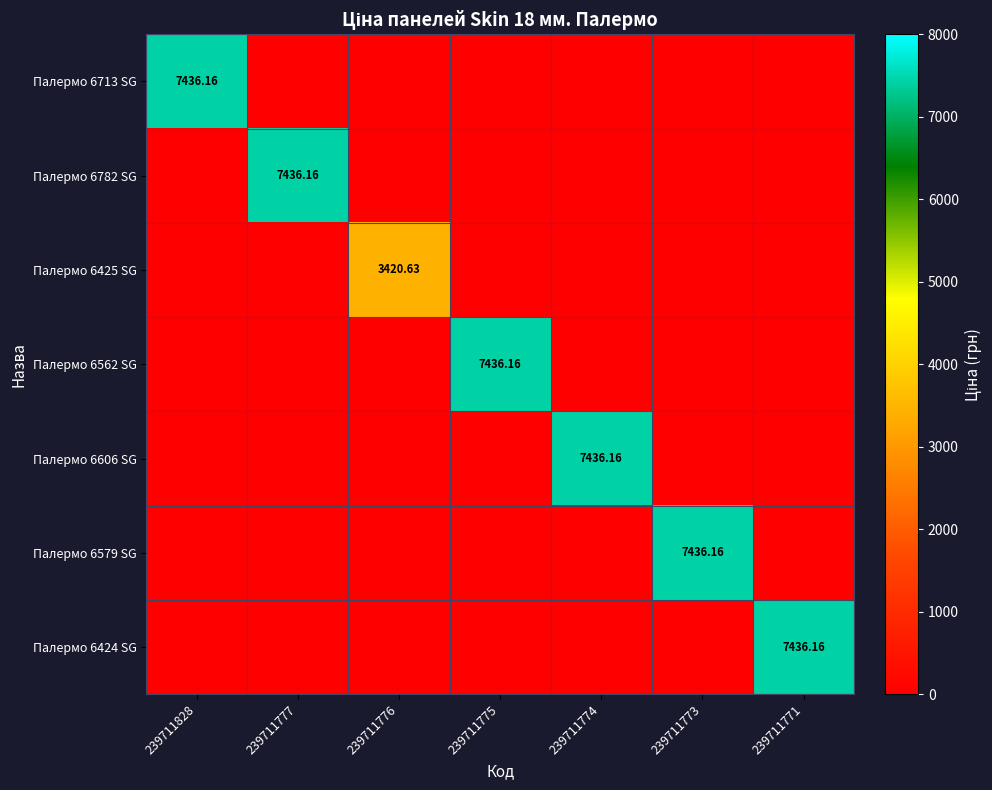

Which series has the widest spread of values?

Палермо 6713 SG